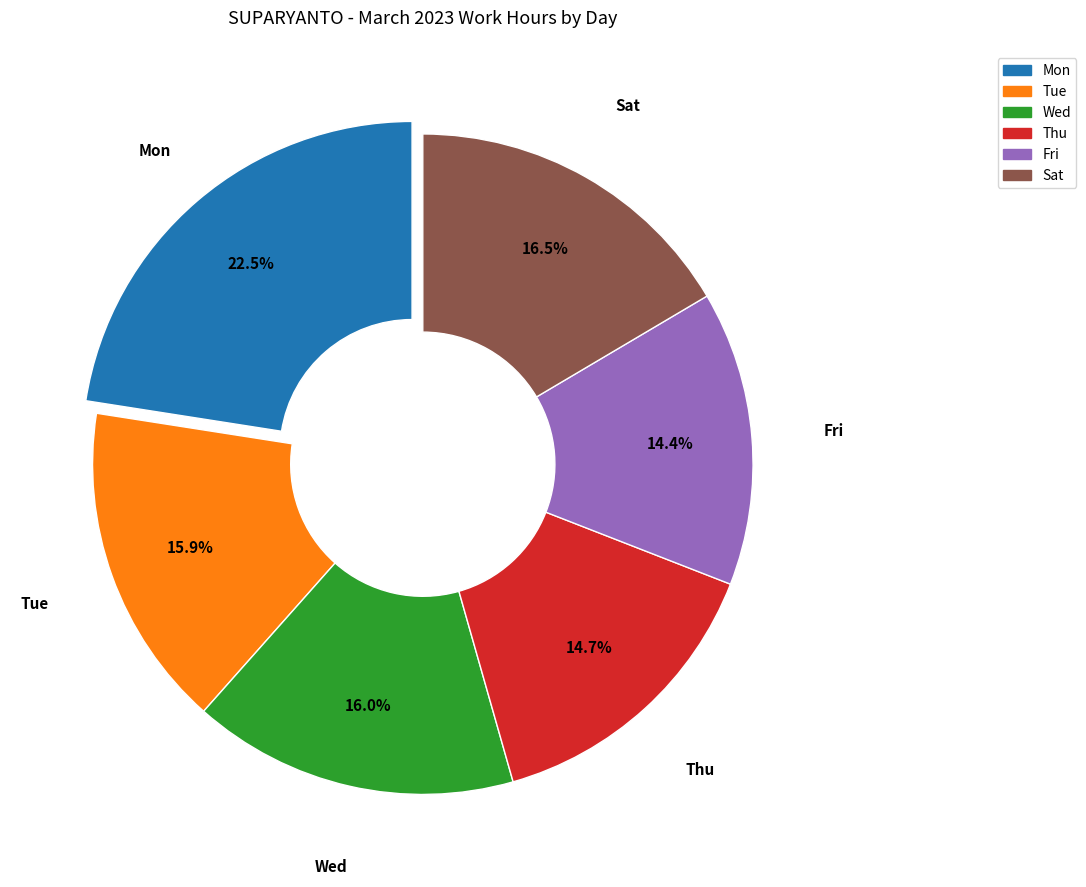

How many slices are in this pie chart?

6